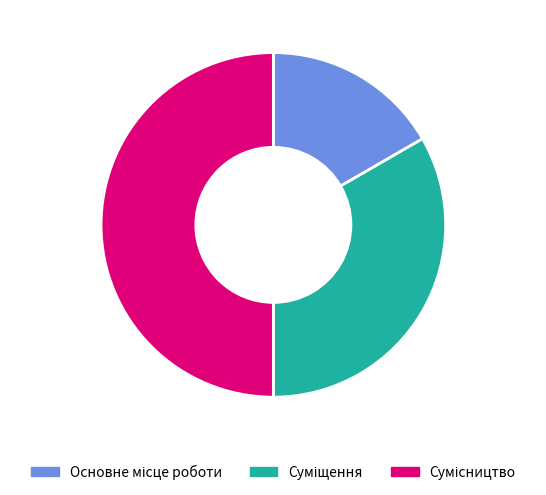

How many segments does this pie chart have?

3